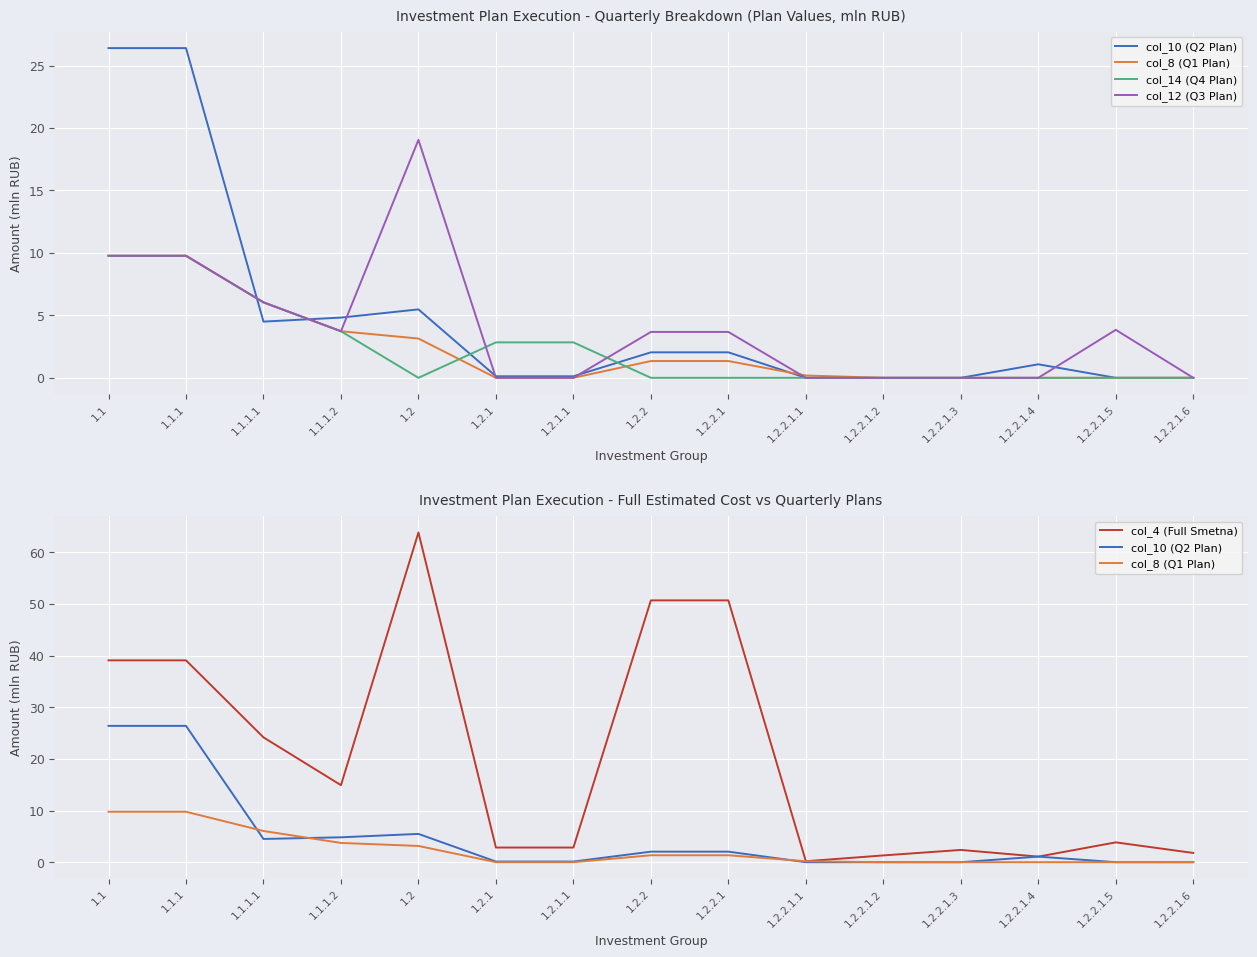

What is the difference between the col_12 (Q3 Plan) values at 1.1.1 and 1.2.2.1?

6.1